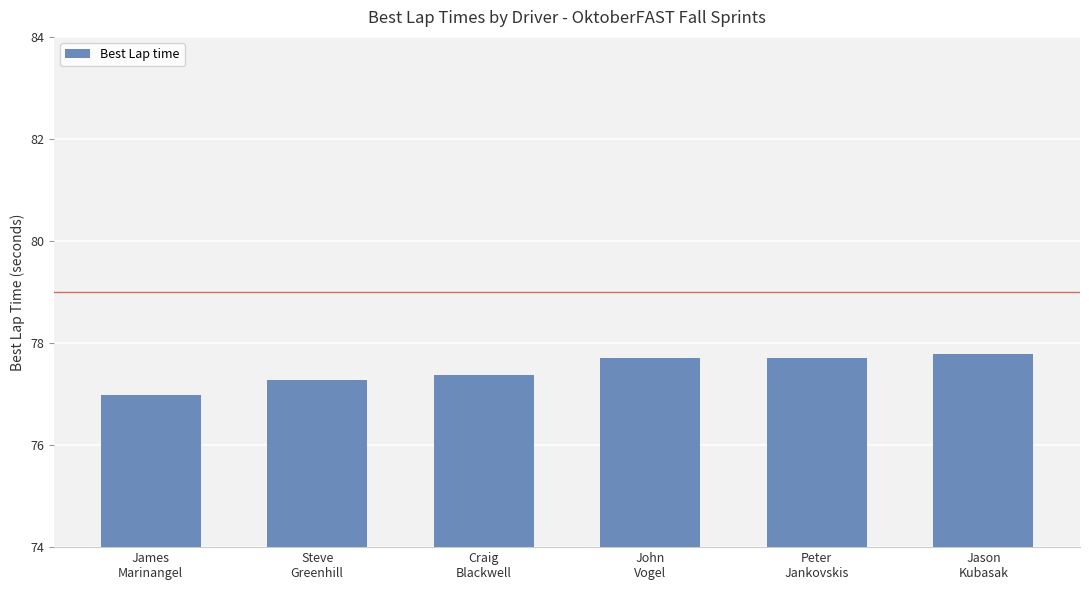

What is the average value?

77.5